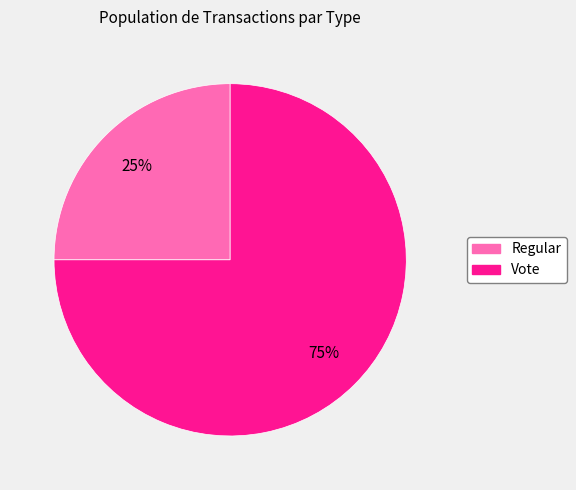

The Regular slice represents 25% of the pie. True or false?

True